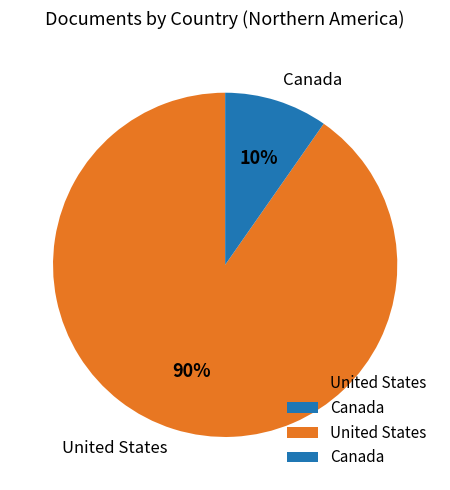

How many segments does this pie chart have?

2